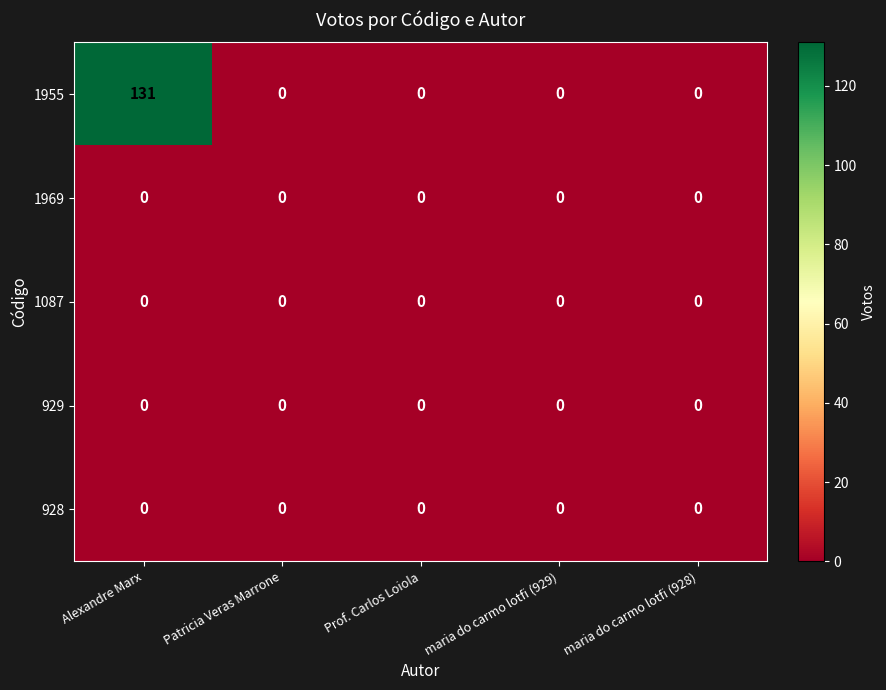

The 1969 series shows 0 at Patricia Veras Marrone. True or false?

True